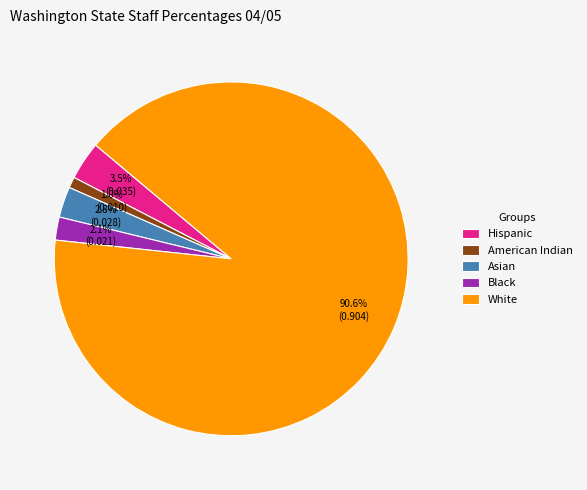

Which slice represents more than half of the pie?

White